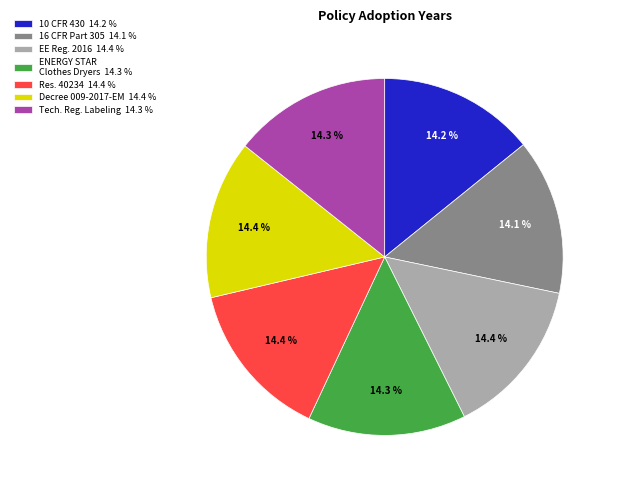

Approximately how many times larger is the value at 10 CFR 430 14.2 % compared to Res. 40234 14.4 %?

1.0